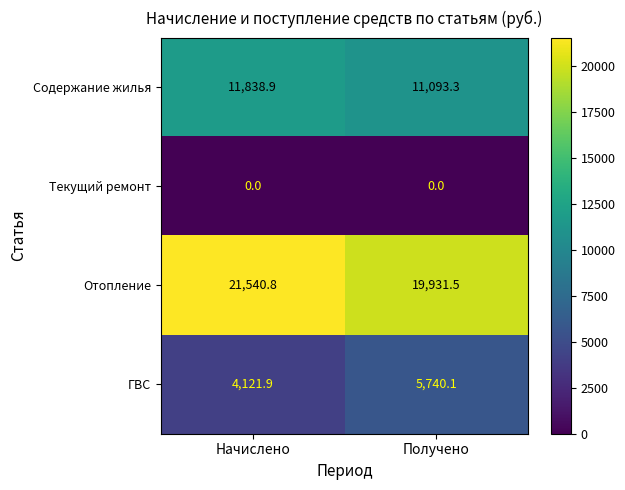

Between Начислено and Получено, which series saw the biggest shift?

ГВС